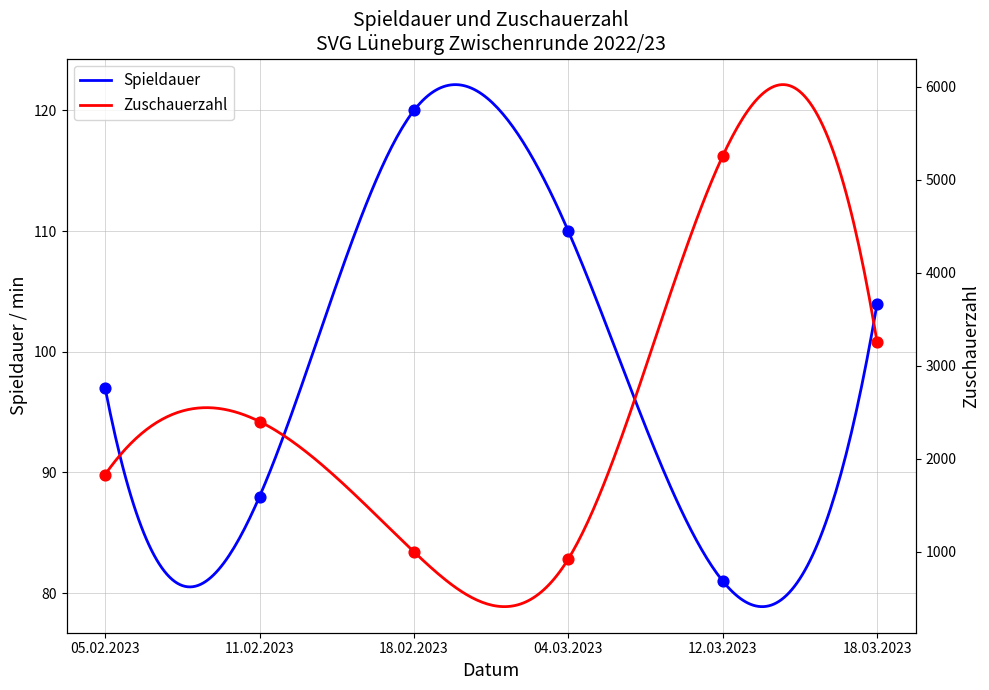

Which series has the widest spread of Y values?

Zuschauerzahl